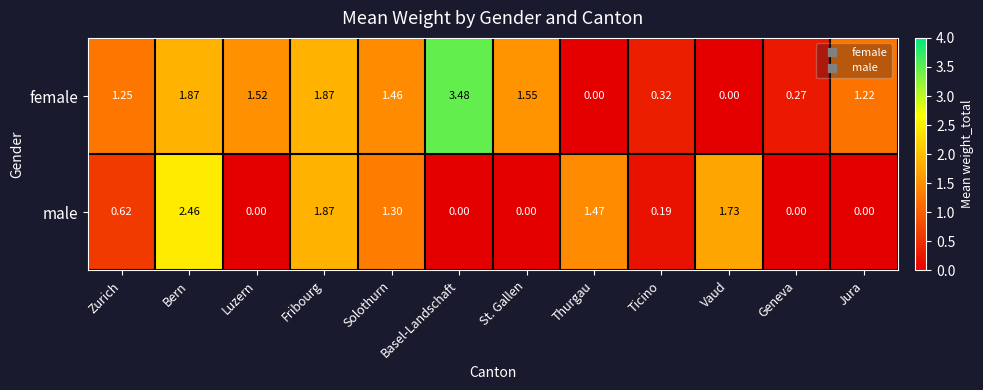

At Thurgau, list the series in order from largest to smallest.

male, female